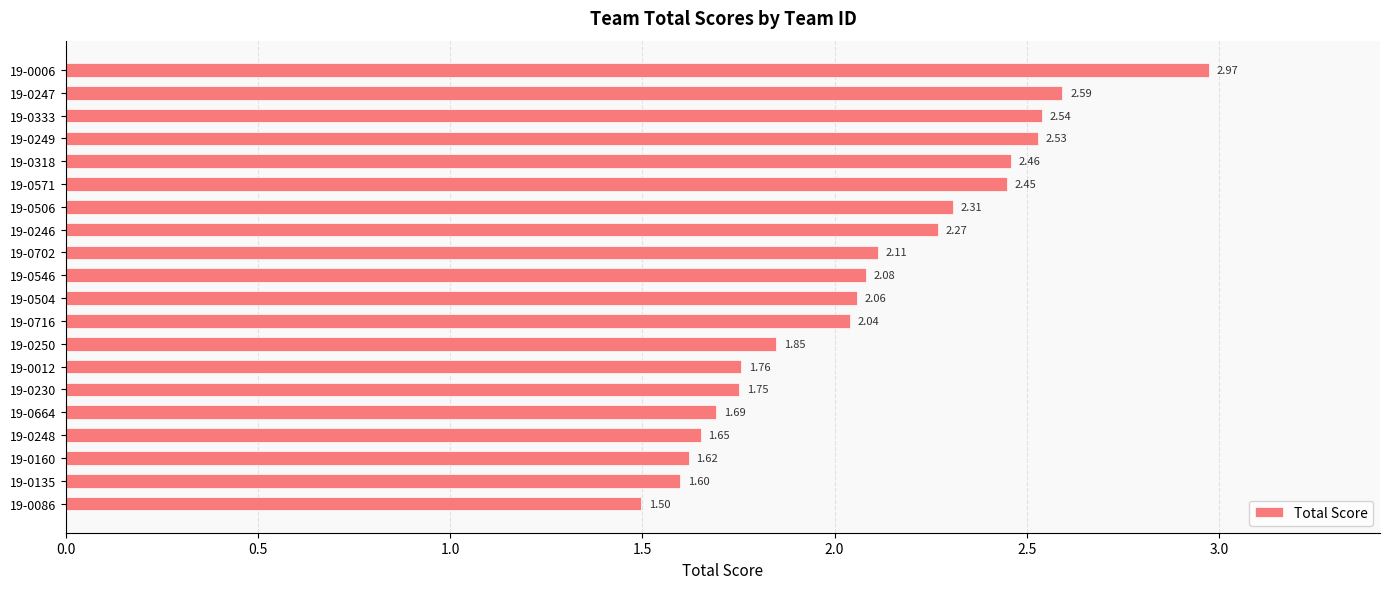

What is the ratio of the value at 19-0250 to the value at 19-0086?

1.2